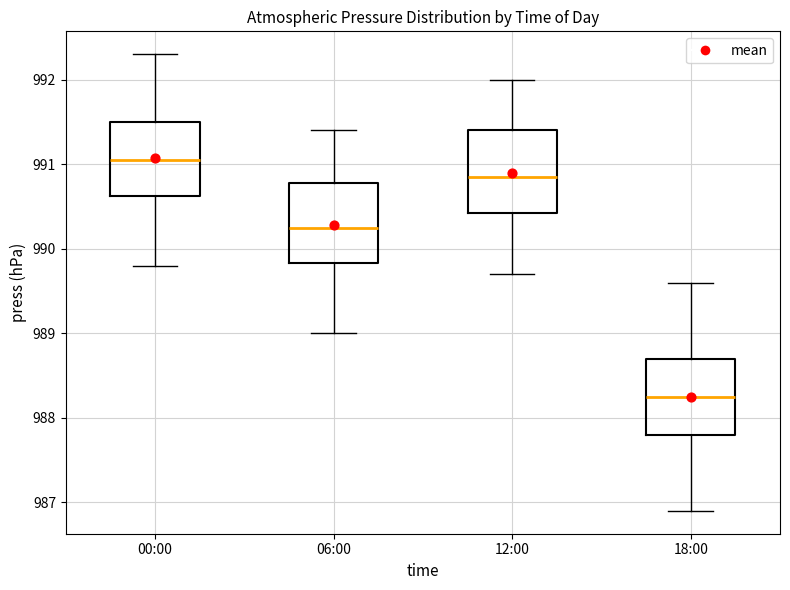

Which box's median line is the lowest?

18:00